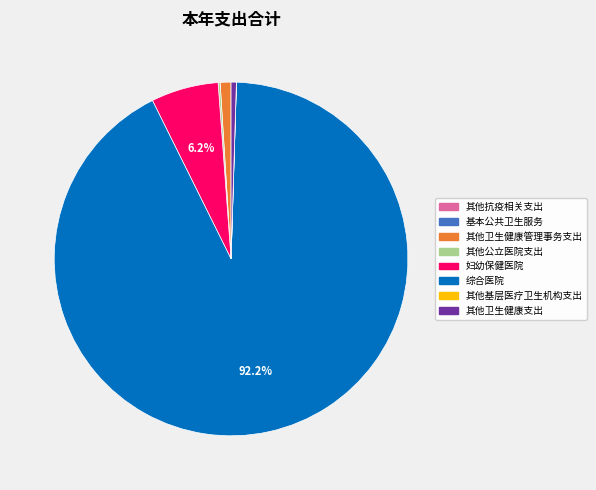

Does any single category account for the majority?

Yes